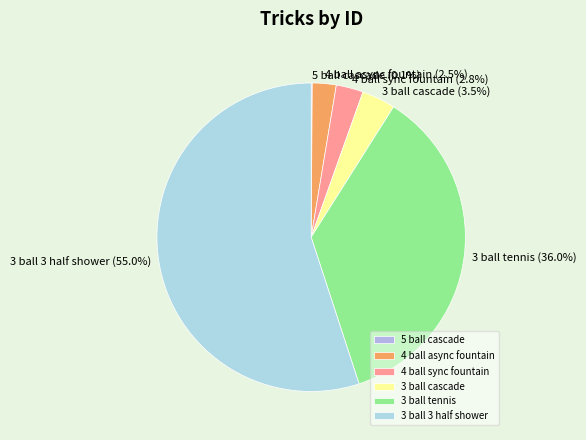

Is 3 ball 3 half shower the majority of the pie?

Yes